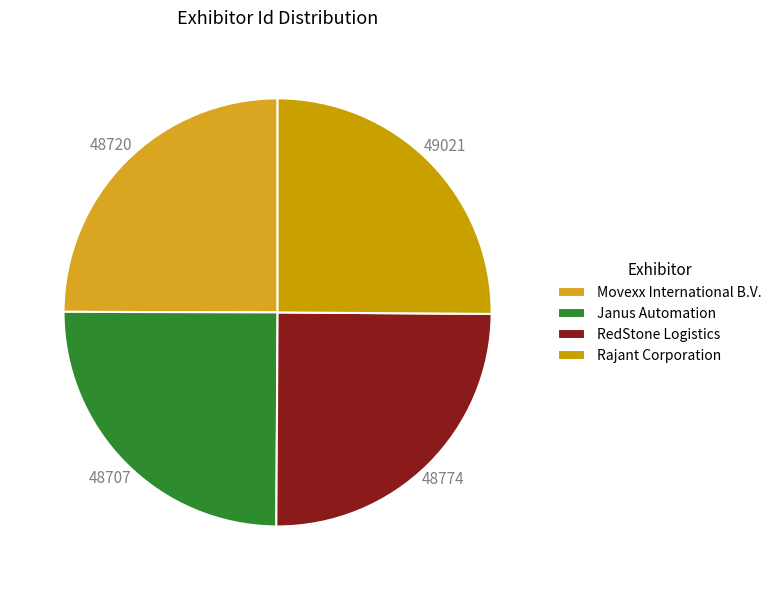

How many segments does this pie chart have?

4